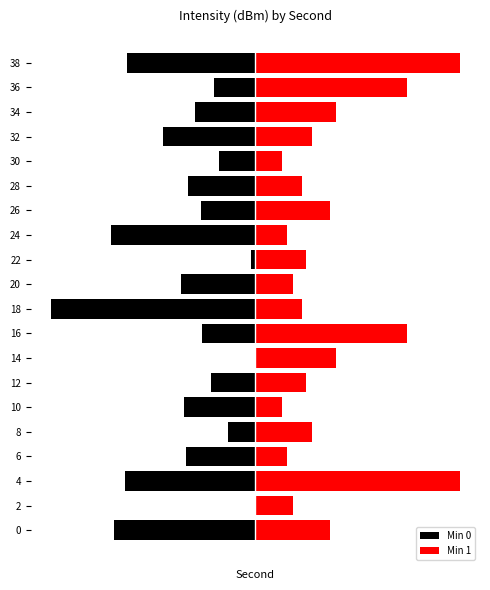

Between 14 and 38, which series saw the biggest shift?

Min 0